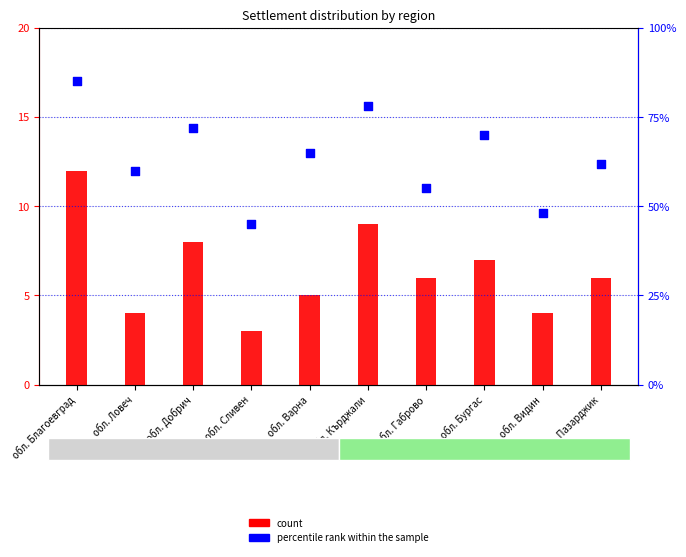

Which series has the widest spread of Y values?

percentile rank within the sample